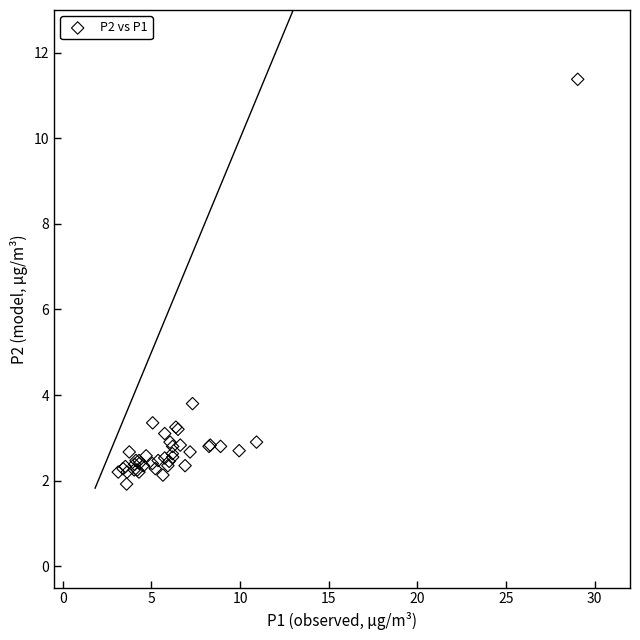

What Y value in the scatter plot is closest to 6?

3.8